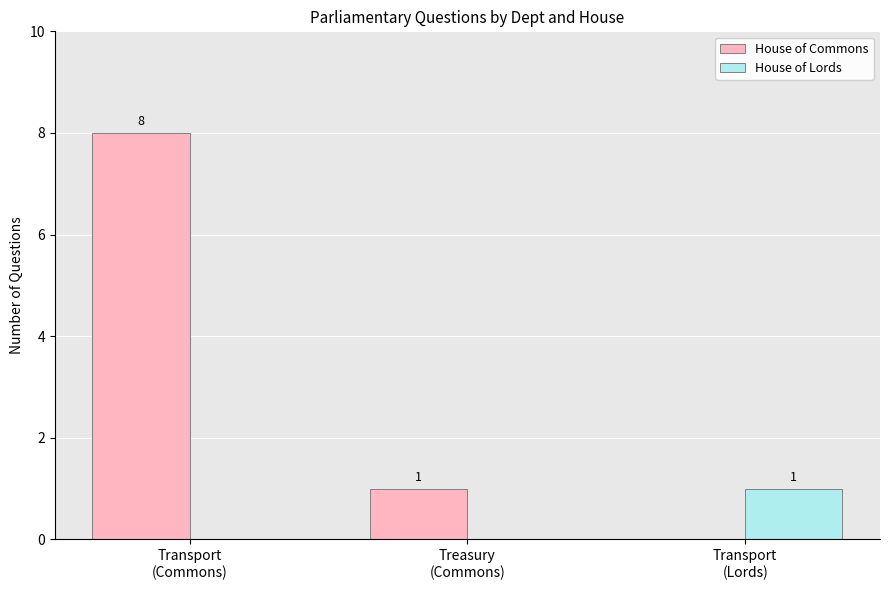

How many House of Lords values are between 0 and 1?

3